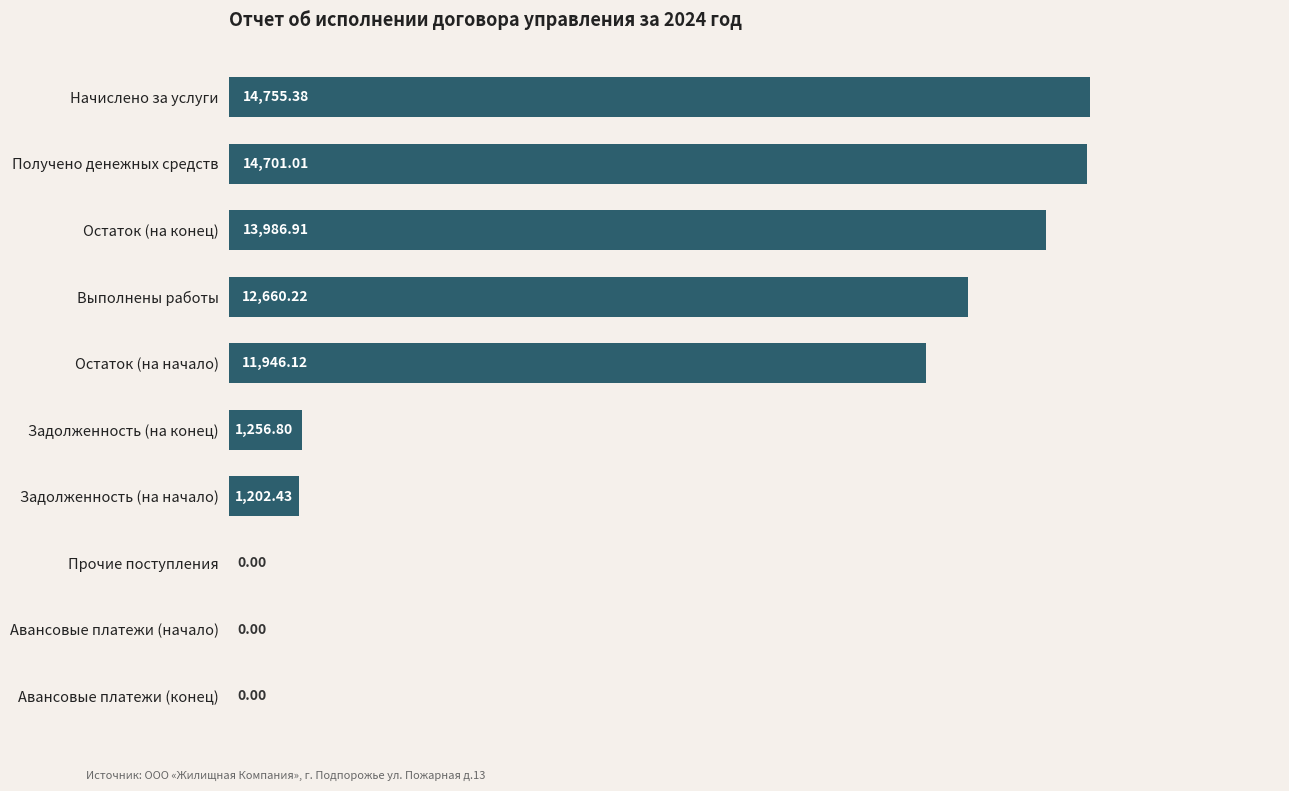

What is the average value?

7050.9